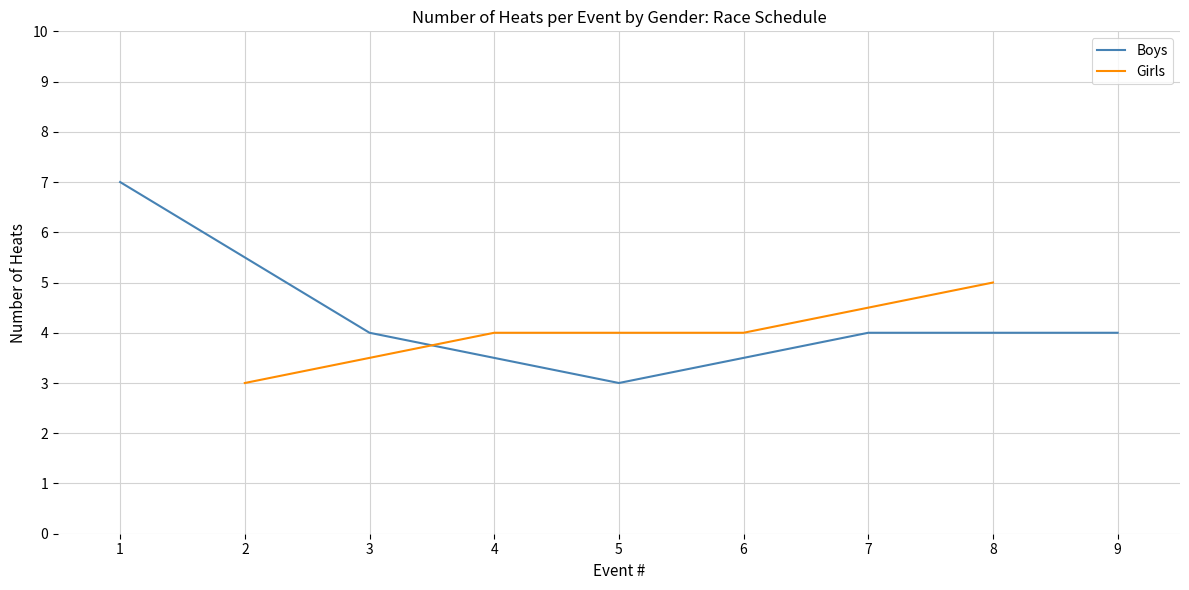

The value of Boys at 3 is 1. True or false?

False